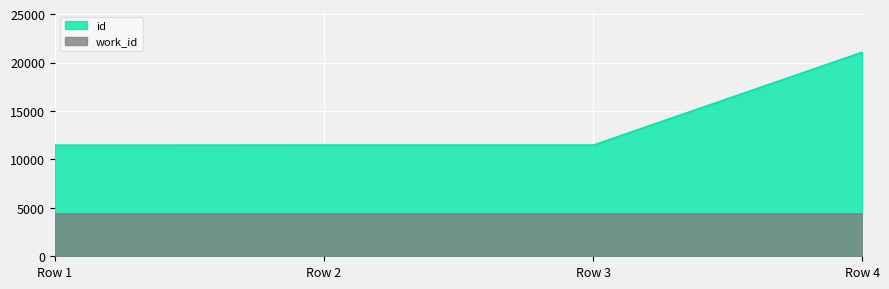

Reading right to left, list all the values displayed in this chart.

id: 21089	11488	11486	11482
work_id: 4375	4375	4370	4370